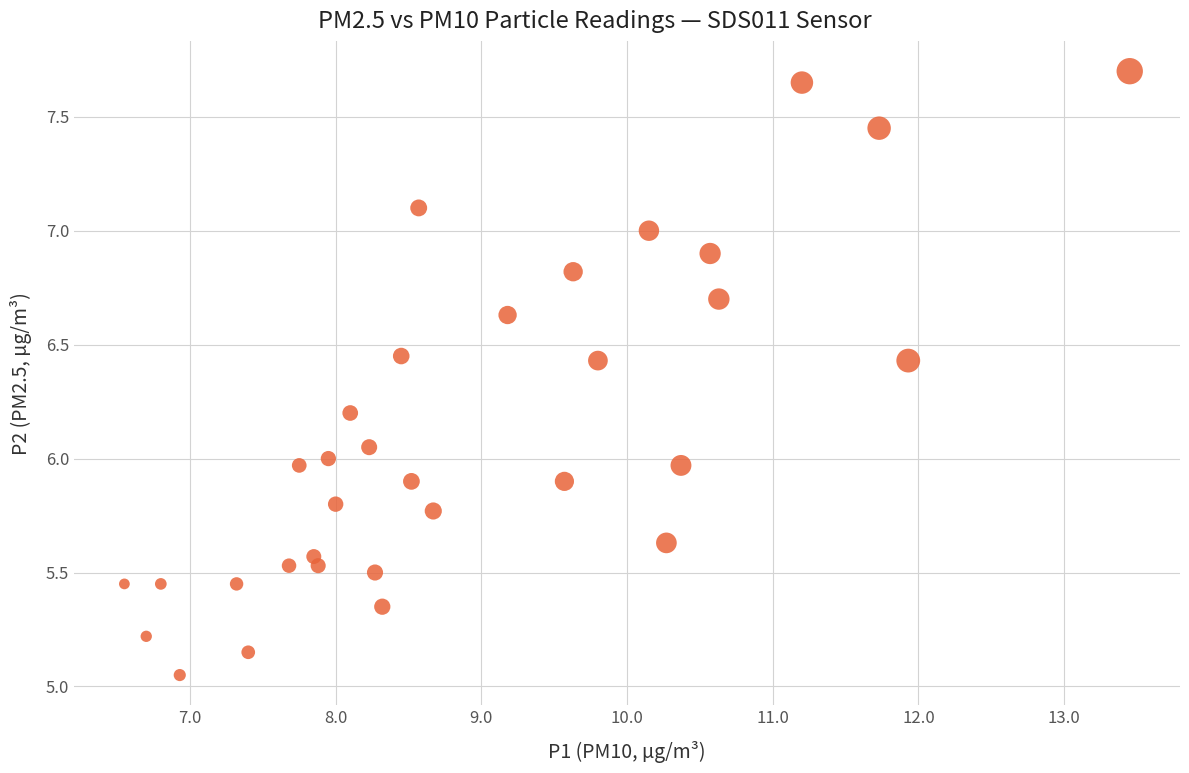

What is the range of X values (max minus min)?

6.9